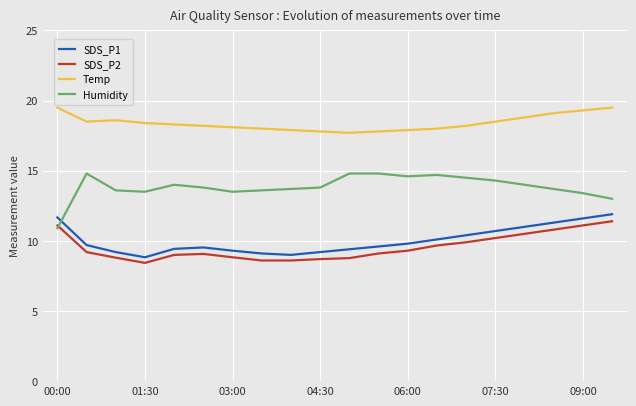

What is the minimum value for Temp?

17.7